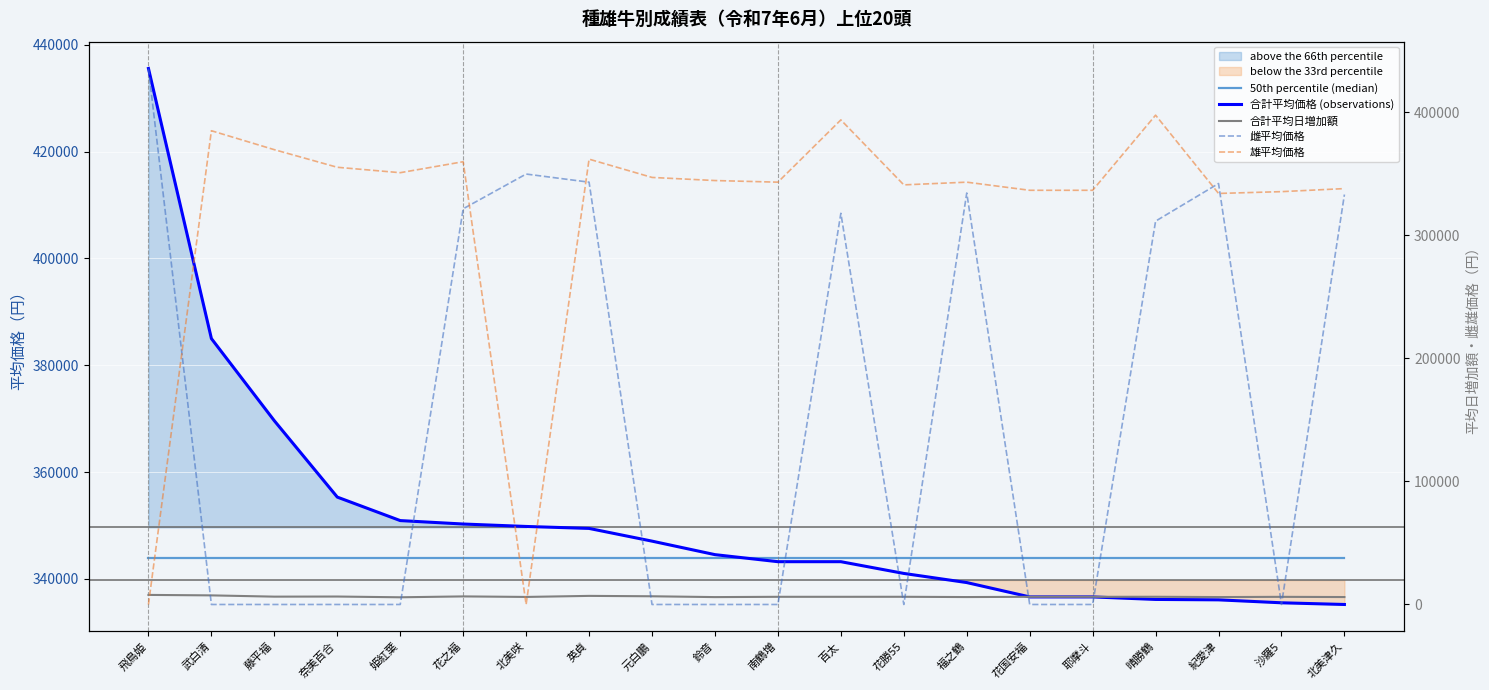

True or false: 雌平均価格 has a value of 96414 at 紀愛津.

False